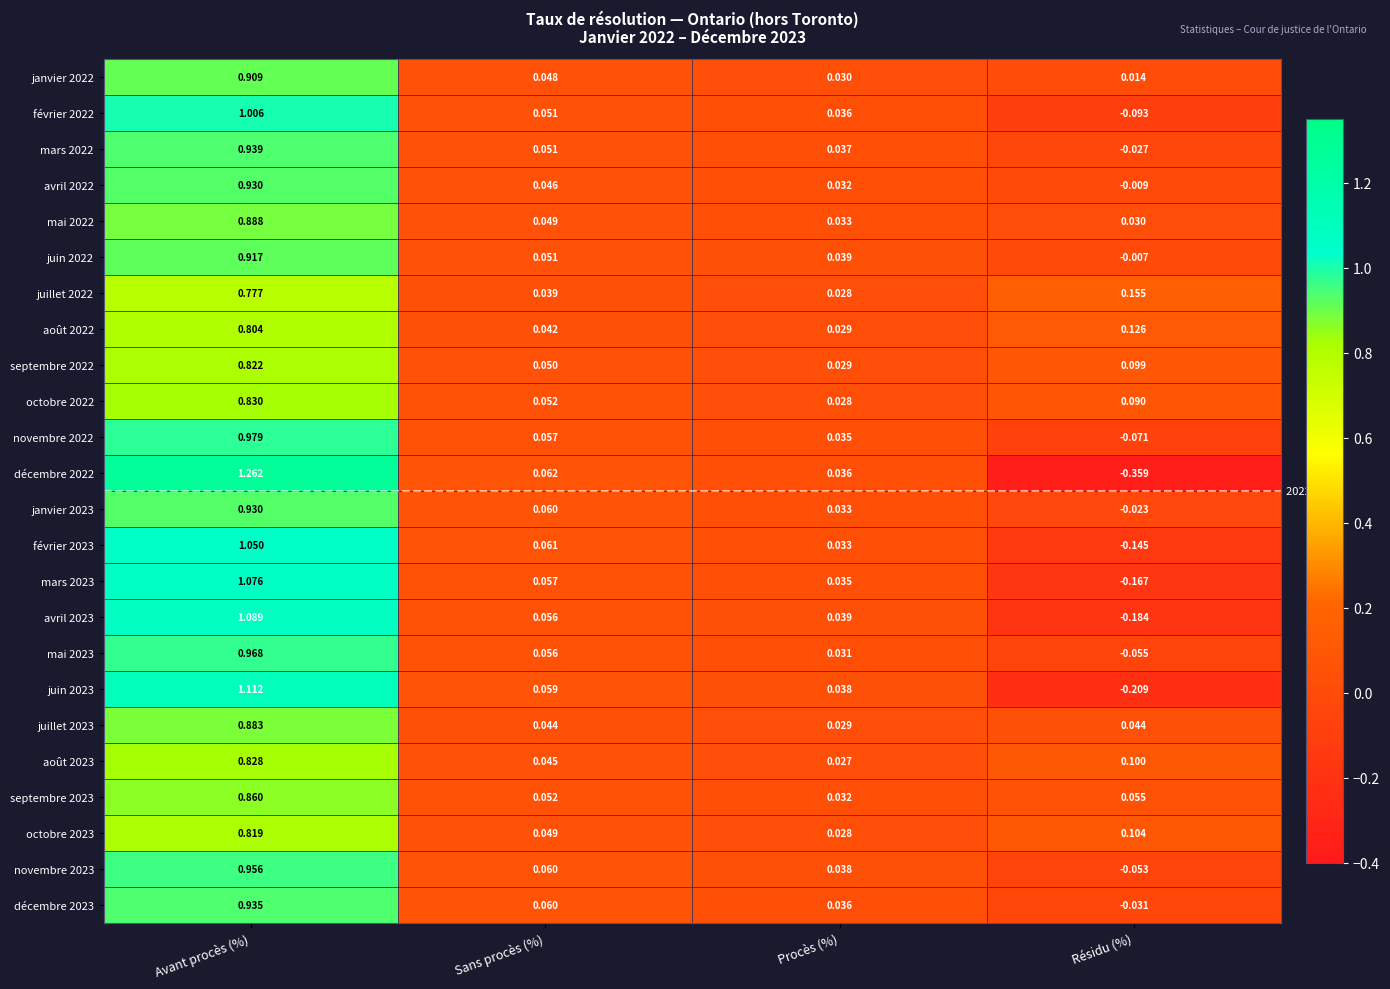

At which category is the sum across all series the highest?

Avant procès (%)